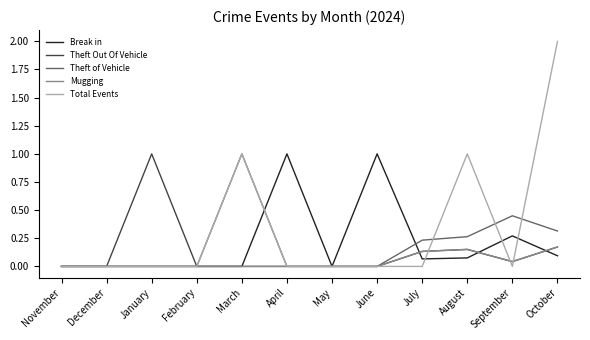

Which series has the widest spread of values?

Total Events